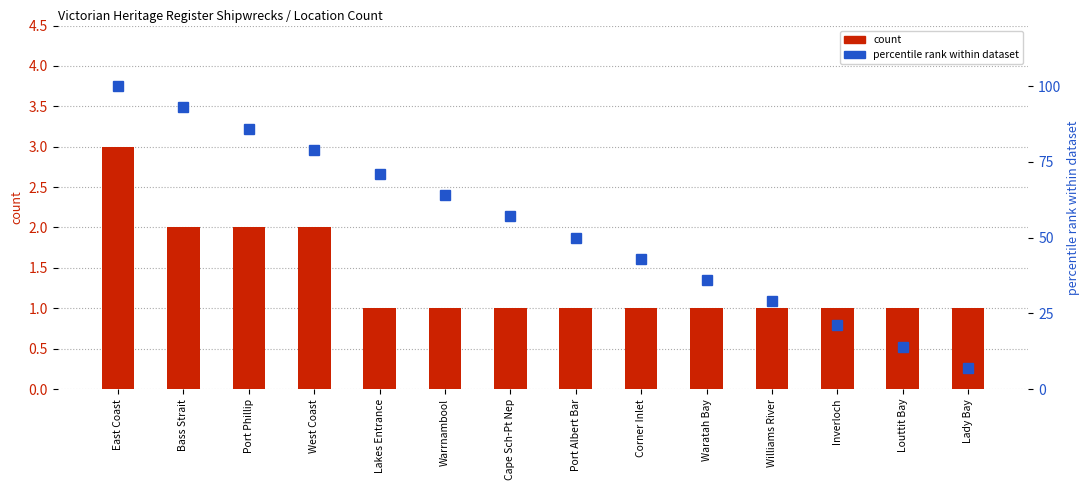

Reading right to left, extract all data points from this chart.

count: Lady Bay=1	Louttit Bay=1	Inverloch=1	Williams River=1	Waratah Bay=1	Corner Inlet=1	Port Albert Bar=1	Cape Sch-Pt Nep=1	Warrnambool=1	Lakes Entrance=1	West Coast=2	Port Phillip=2	Bass Strait=2	East Coast=3
percentile rank within dataset: Lady Bay=7	Louttit Bay=14	Inverloch=21	Williams River=29	Waratah Bay=36	Corner Inlet=43	Port Albert Bar=50	Cape Sch-Pt Nep=57	Warrnambool=64	Lakes Entrance=71	West Coast=79	Port Phillip=86	Bass Strait=93	East Coast=100